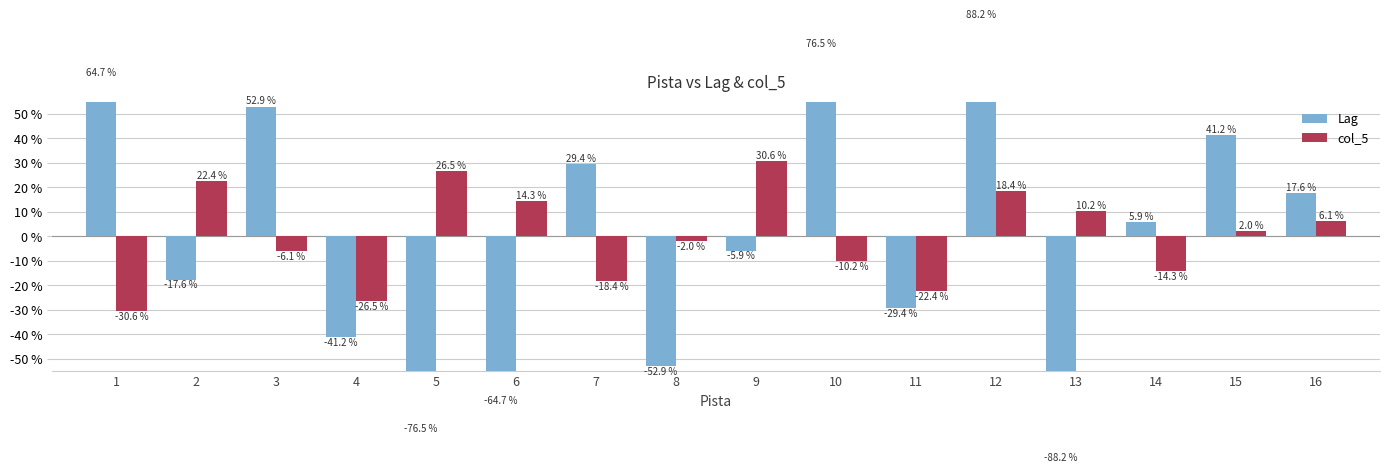

How many groups of bars are there?

16